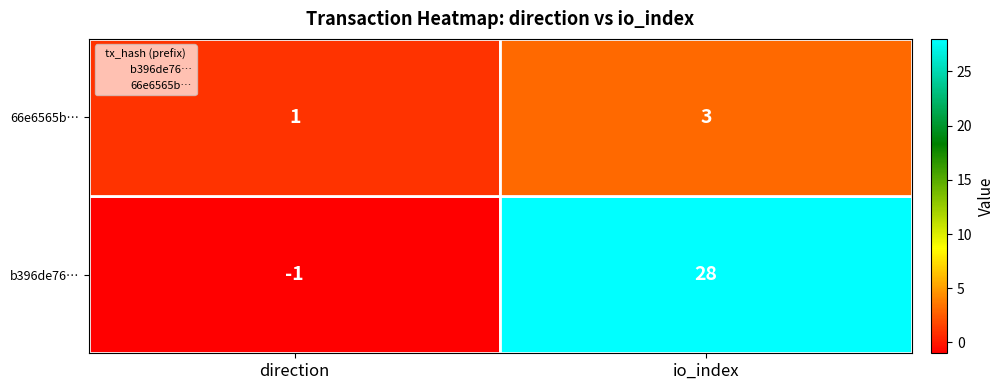

What is the spread (max minus min) of values at direction?

1.0